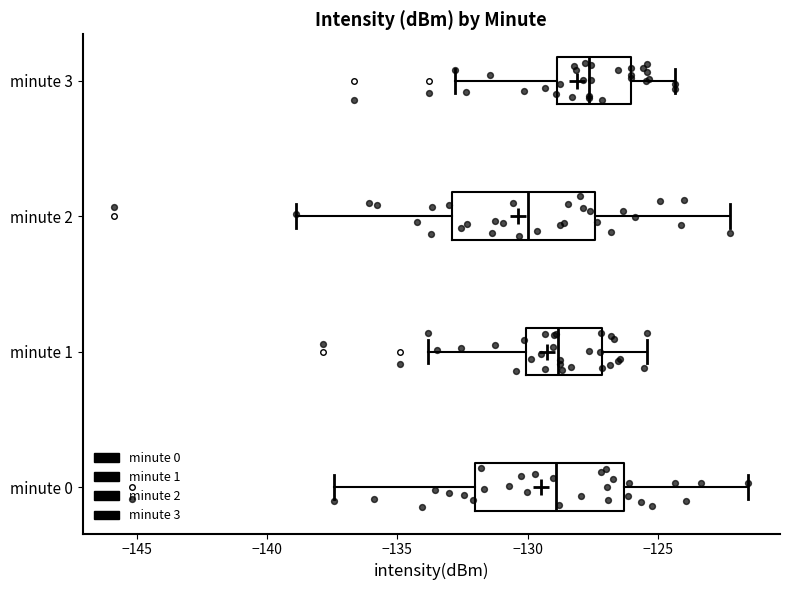

Where is the right edge of the box for minute 3 on the x-axis? The values are not printed on the chart, so give them approximately, as read against the axis.

-126.0